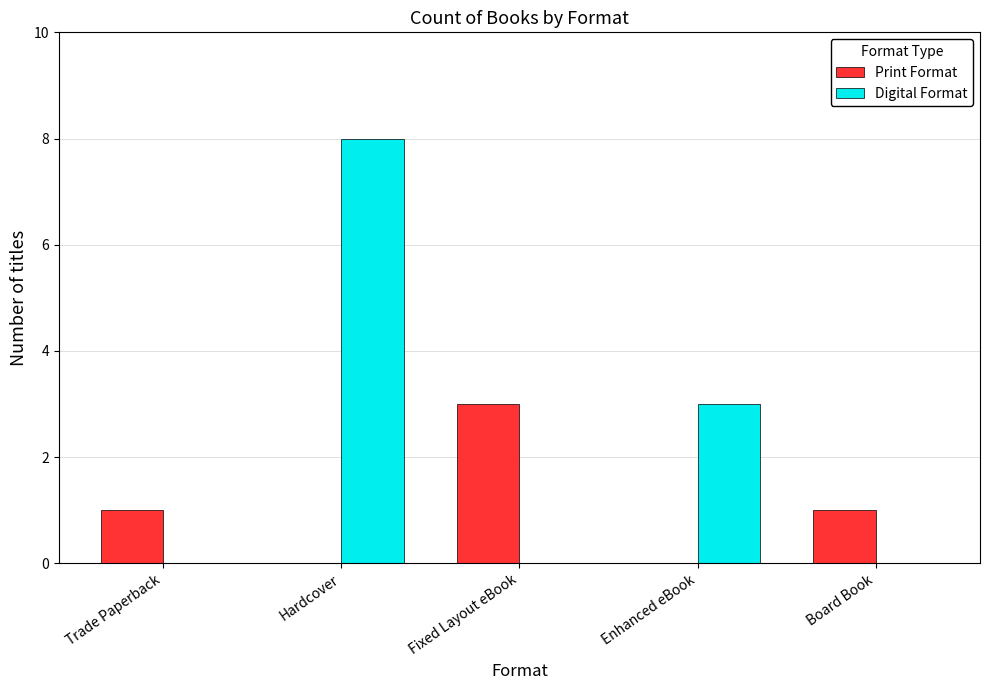

Does the chart contain stacked bars?

No